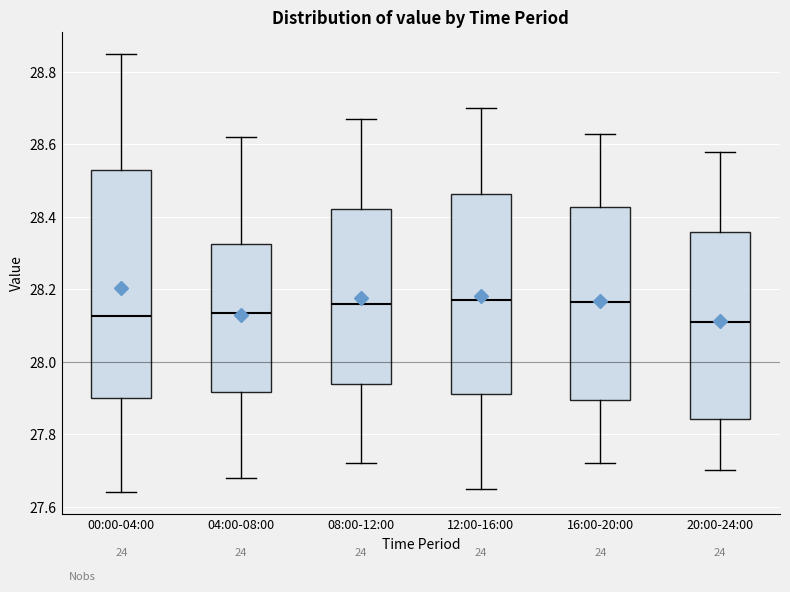

Reading left to right, read every box against the y-axis: the position of its median line, the range the box covers, and the ends of its whiskers. The values are not printed on the chart, so give them approximately, as read against the axis.

00:00-04:00: median 28.12, box 27.90 to 28.54, whiskers 27.64 to 28.86
04:00-08:00: median 28.14, box 27.92 to 28.32, whiskers 27.68 to 28.62
08:00-12:00: median 28.16, box 27.94 to 28.42, whiskers 27.72 to 28.68
12:00-16:00: median 28.18, box 27.92 to 28.46, whiskers 27.66 to 28.70
16:00-20:00: median 28.16, box 27.90 to 28.42, whiskers 27.72 to 28.64
20:00-24:00: median 28.12, box 27.84 to 28.36, whiskers 27.70 to 28.58